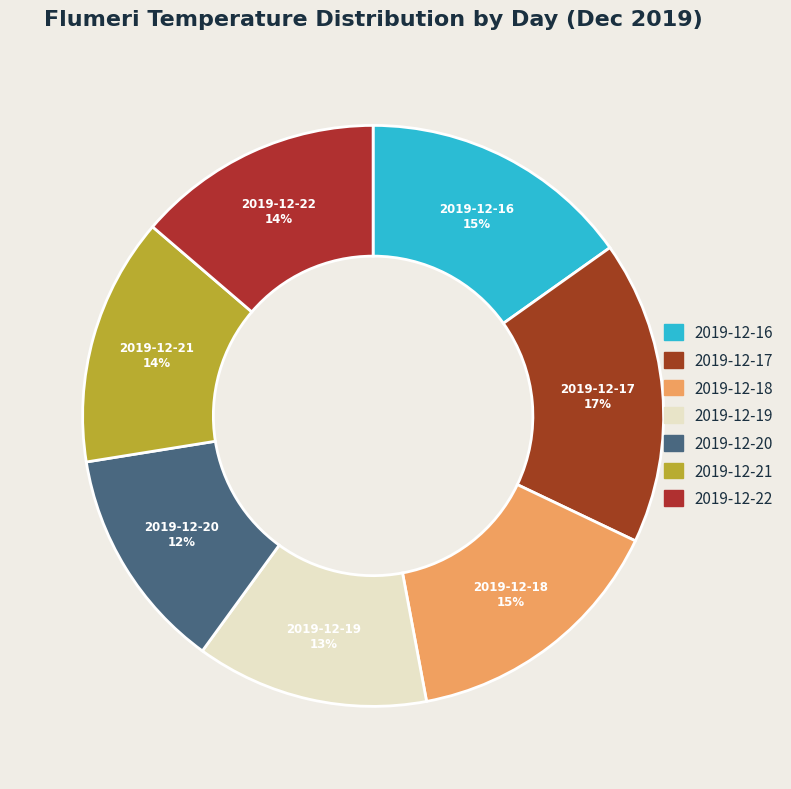

Is it true that 2019-12-17 is 28% of the pie?

False